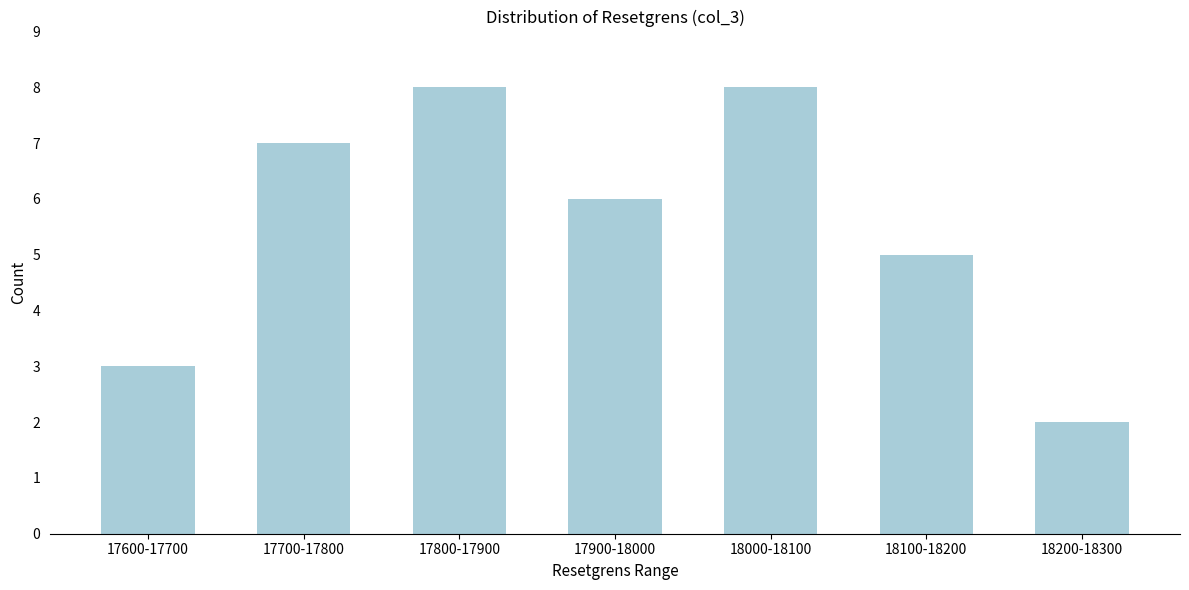

Reading left to right, what are all the values shown in this chart?

17600-17700=3	17700-17800=7	17800-17900=8	17900-18000=6	18000-18100=8	18100-18200=5	18200-18300=2